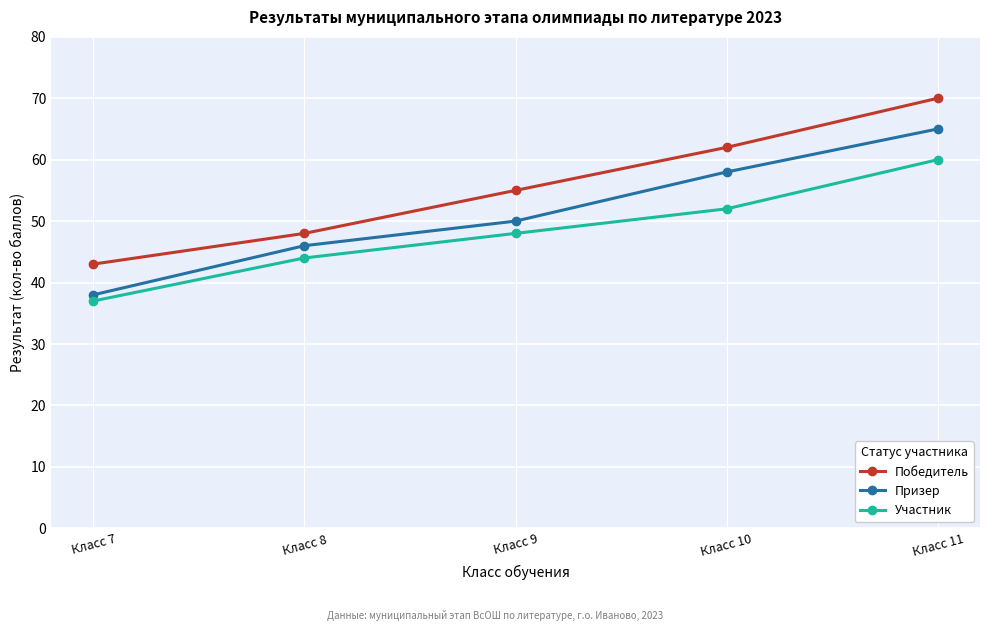

Between Класс 9 and Класс 10, which series saw the biggest shift?

Призер